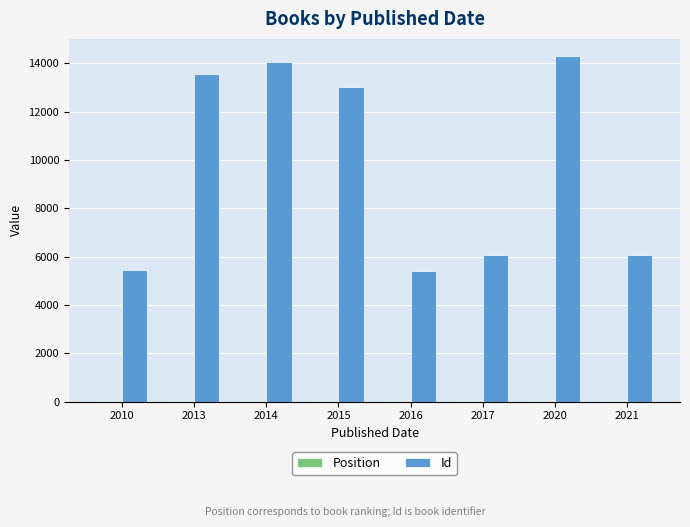

Which series has the largest total across all categories?

Id